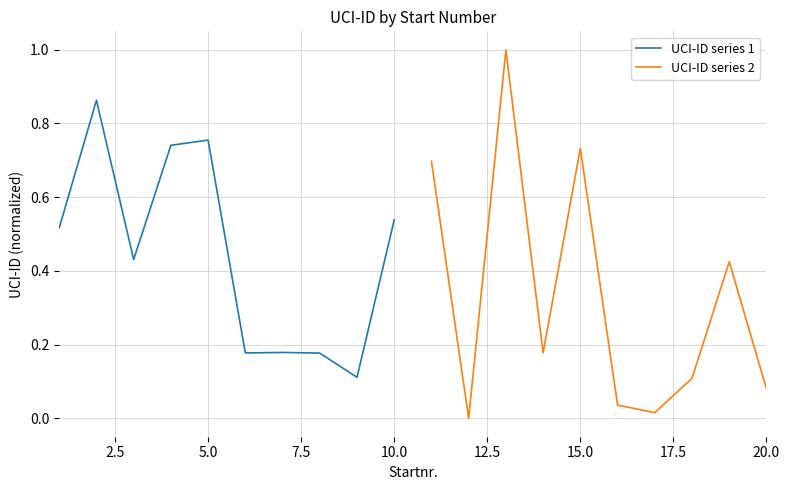

Is it true that UCI-ID series 1 equals 0.7 at 10.0?

False